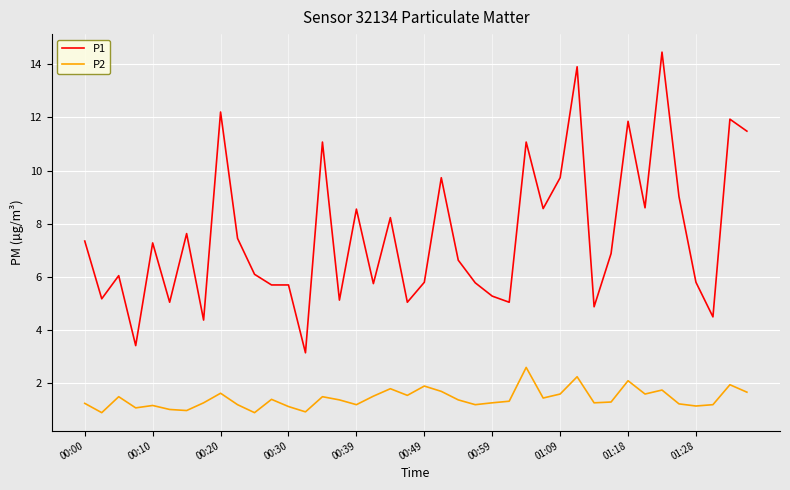

What is the smallest value displayed?

0.9